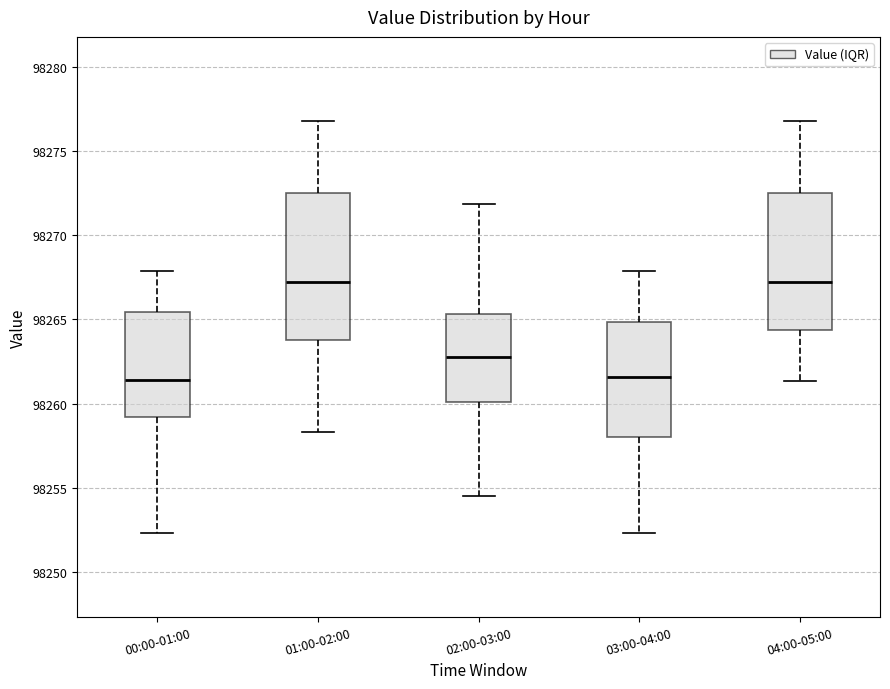

Which box is the tallest, from its lower edge to its upper edge?

01:00-02:00